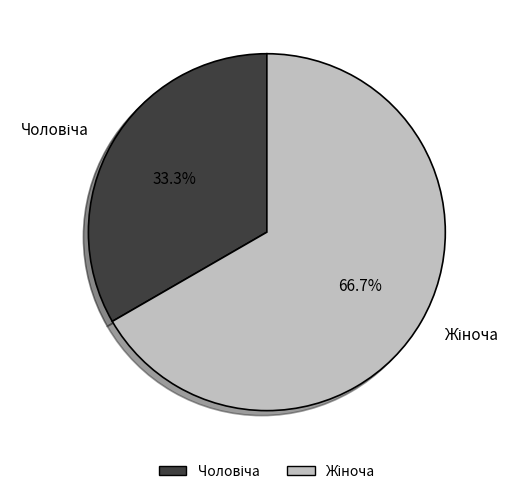

Is there a majority slice in this chart?

Yes